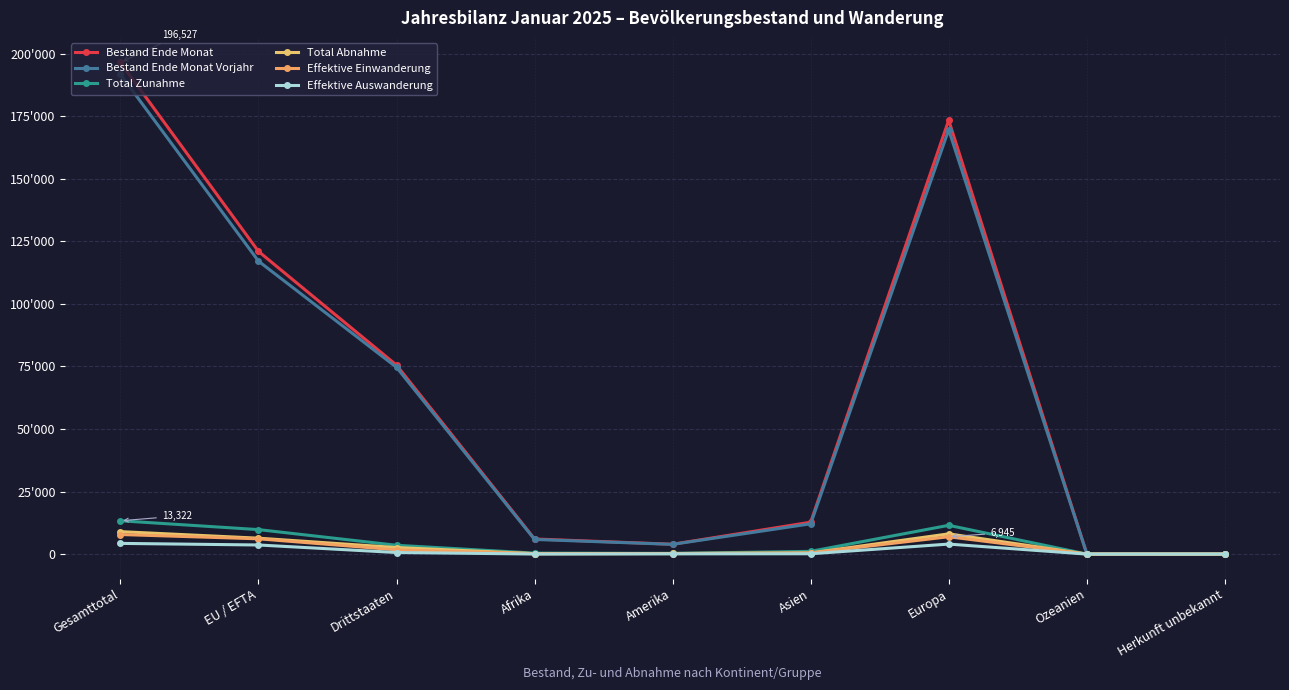

Is this an area chart (filled region under the line)?

No